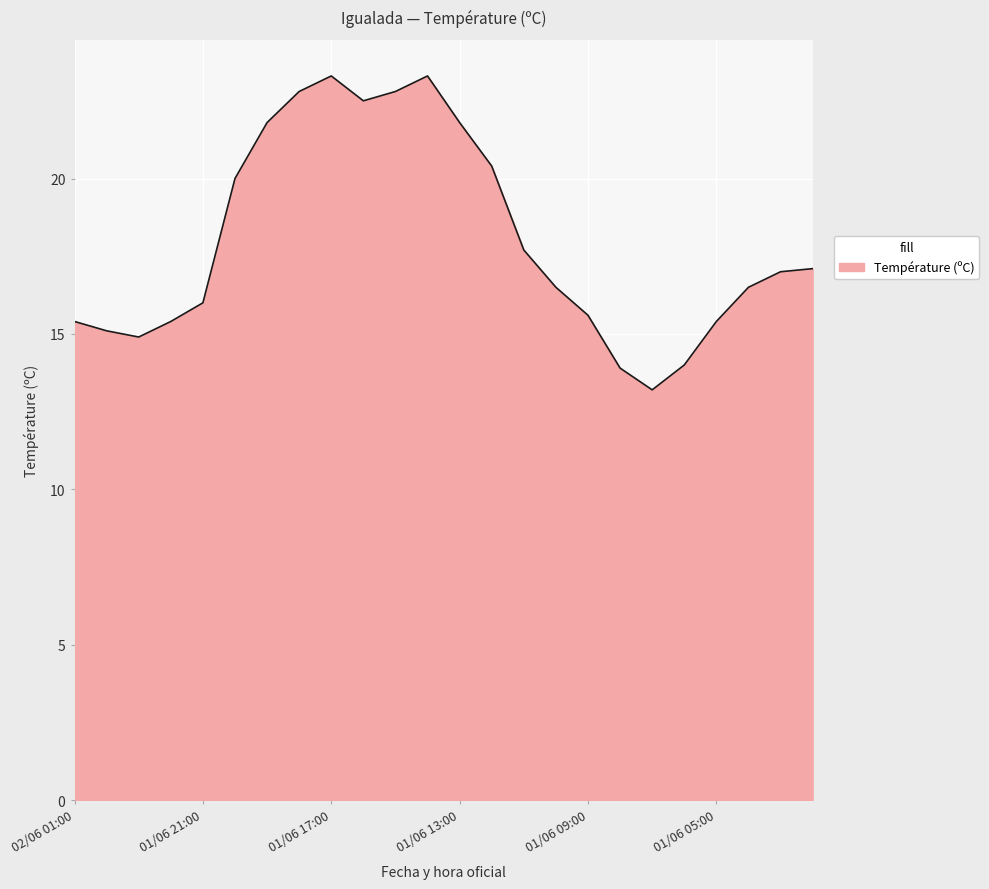

What is the difference between the maximum and minimum values?

10.1